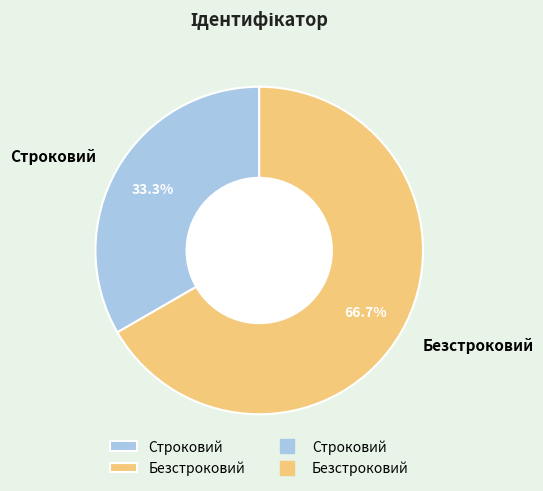

How many segments does this pie chart have?

2